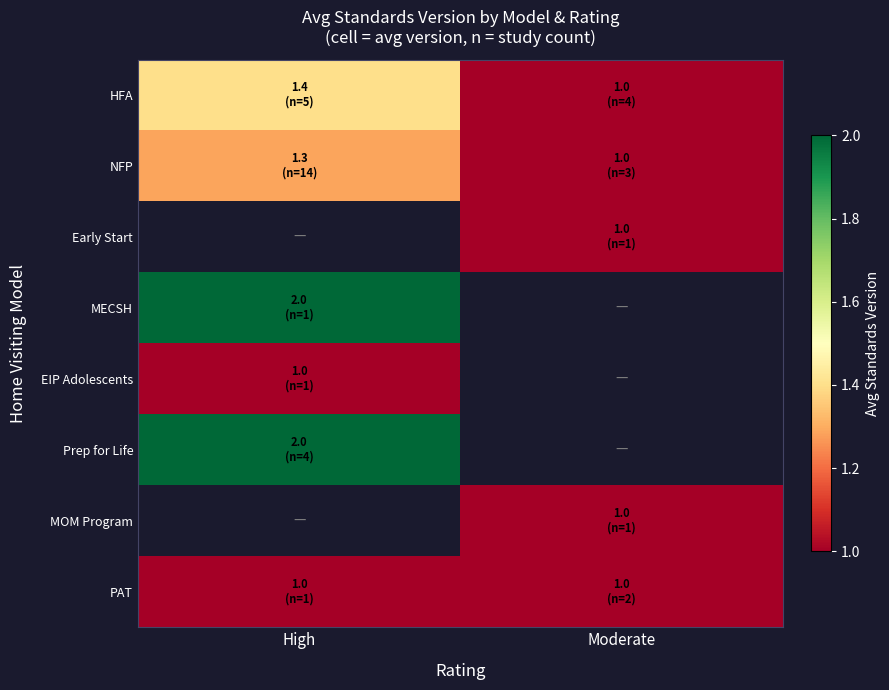

Between Moderate and High, which is larger?

High